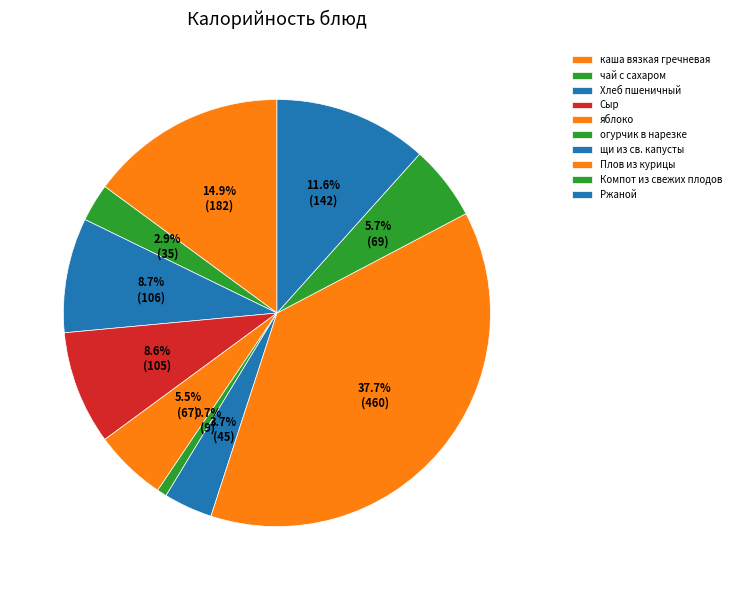

Rank the categories by value from highest to lowest.

Плов из курицы, каша вязкая гречневая, Ржаной, Хлеб пшеничный, Сыр, Компот из свежих плодов, яблоко, щи из св. капусты, чай с сахаром, огурчик в нарезке